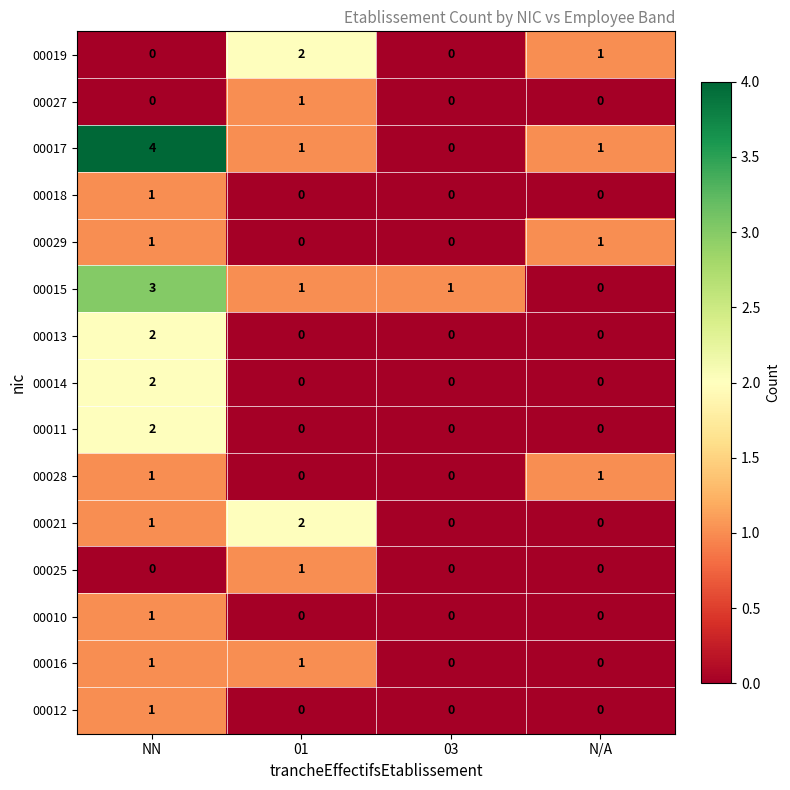

Count the 00027 values in the range 0 to 1.

4